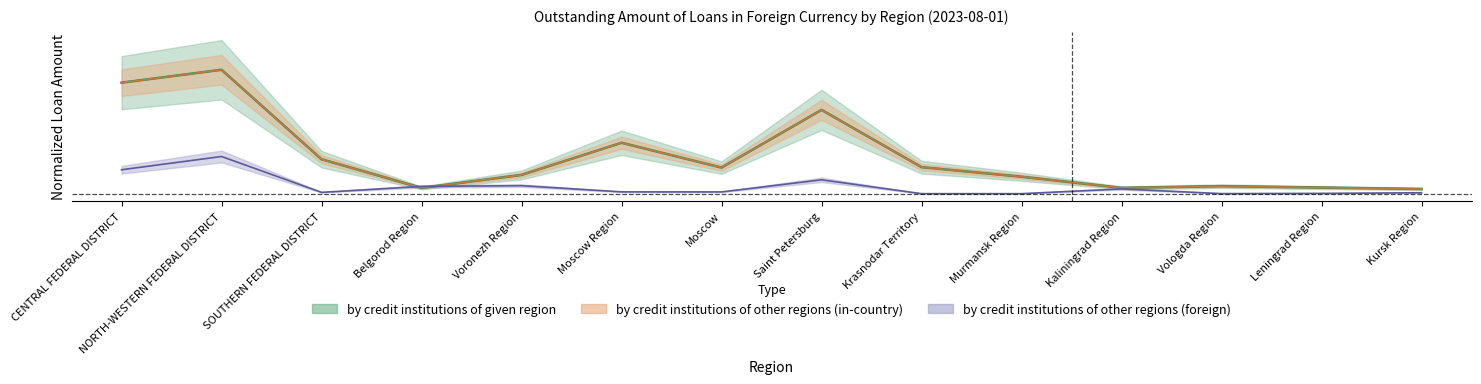

Which has a higher value, Murmansk Region or Belgorod Region?

Murmansk Region